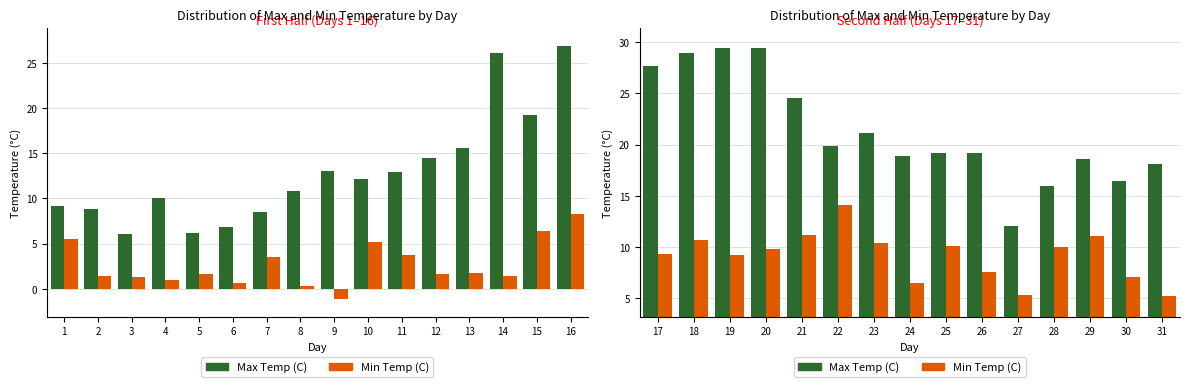

What is the average value of the Min Temp (C) series?

9.2